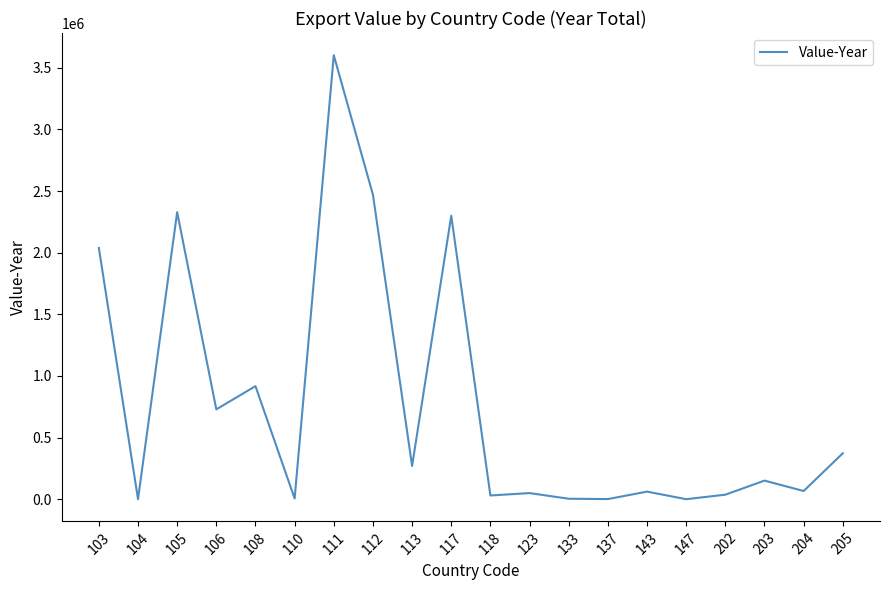

What is the ratio of the value at 203 to the value at 113?

0.6